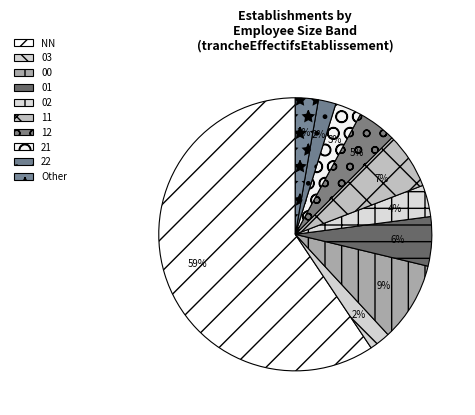

Count the number of slices in the pie.

10